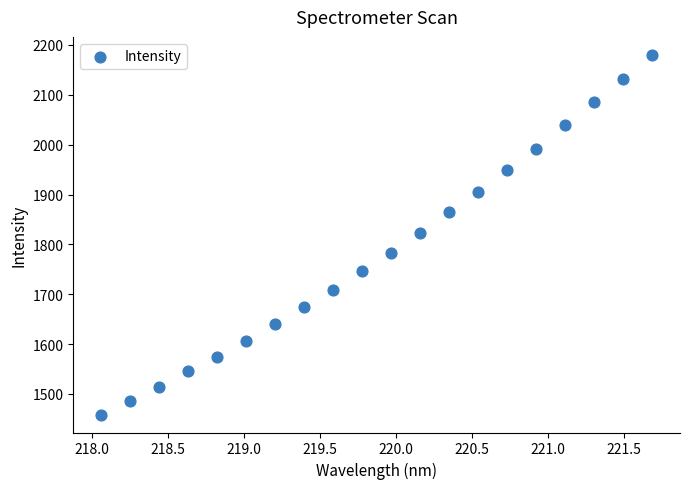

What is the range of X values (max minus min)?

3.6